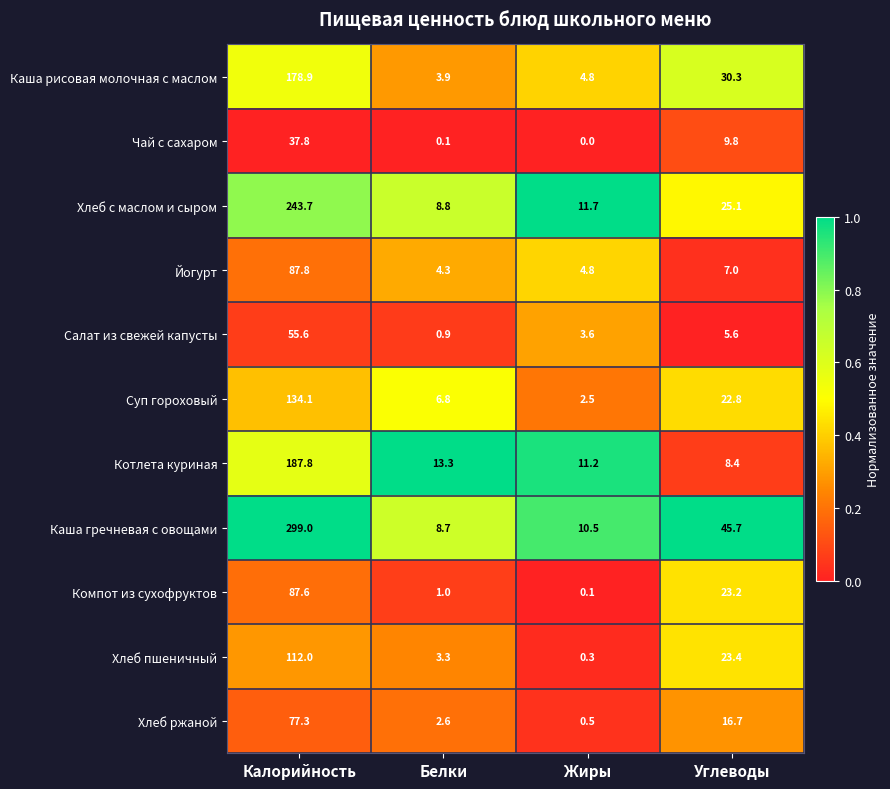

What is the difference between the highest and lowest values at Калорийность?

261.2